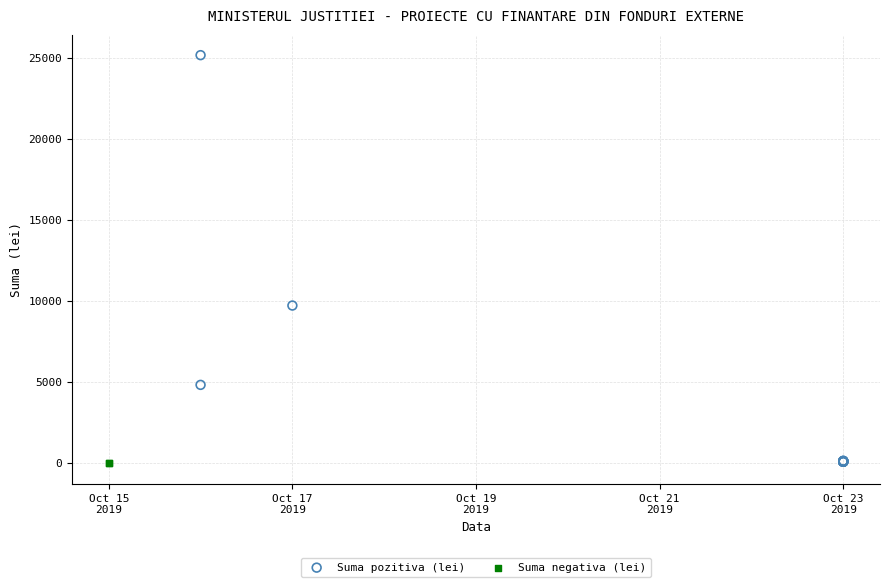

What are all the series names shown in the legend?

Suma pozitiva (lei), Suma negativa (lei)